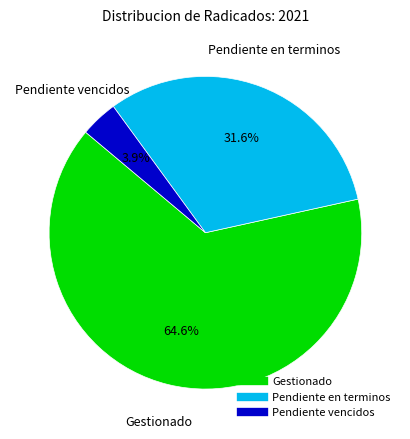

Count the number of slices in the pie.

3